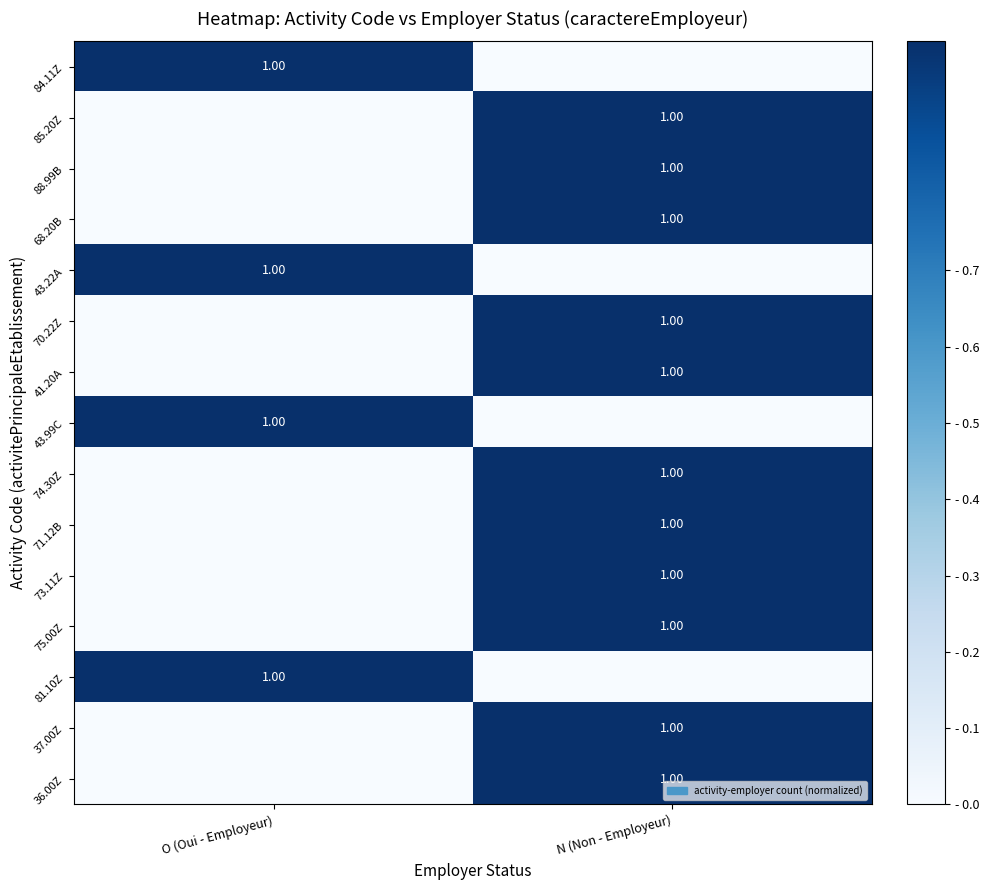

What is the difference between the highest and lowest values at N (Non - Employeur)?

1